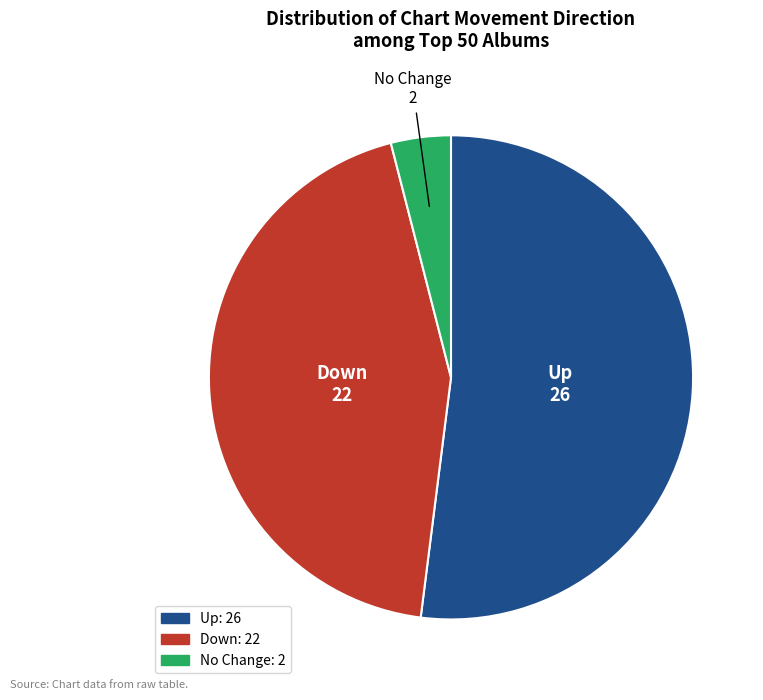

Is there a majority slice in this chart?

Yes